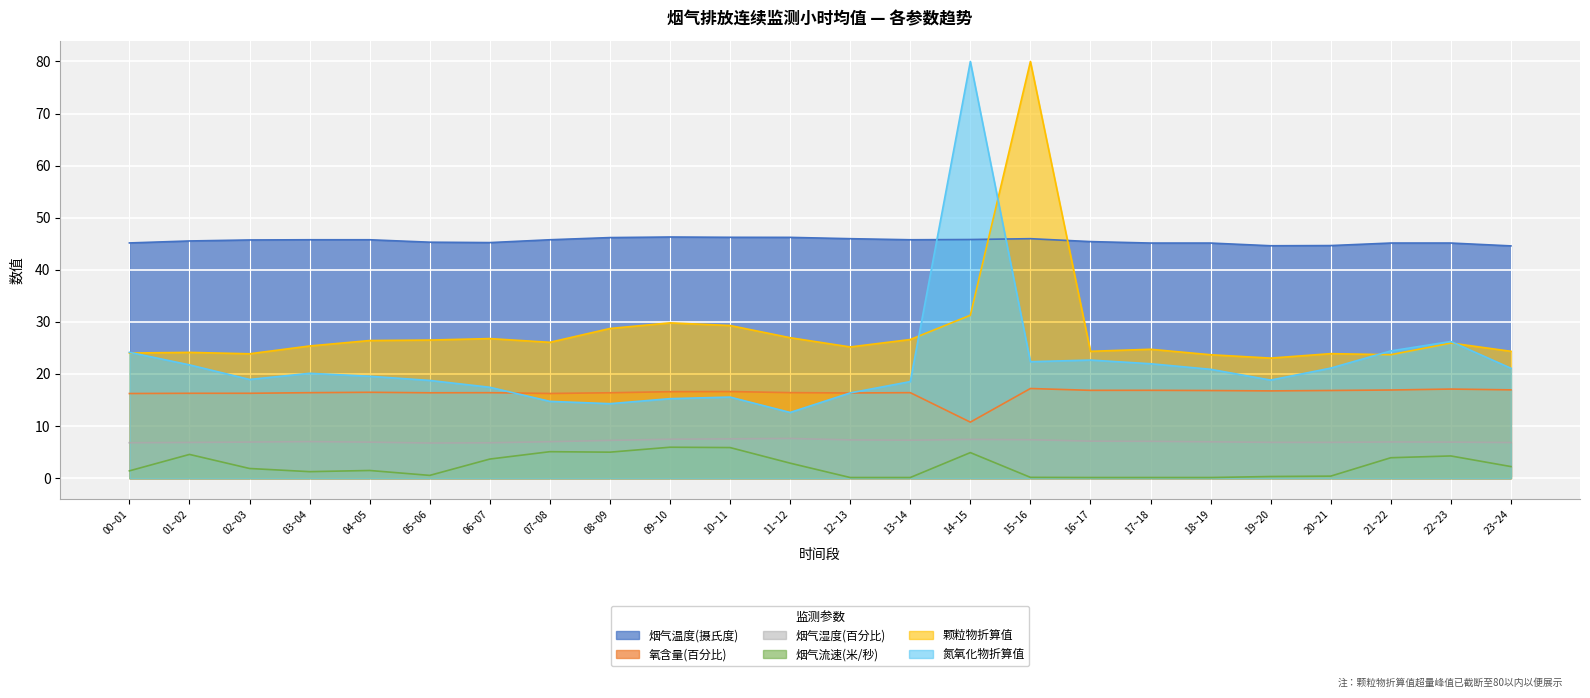

Where do 氮氧化物折算值 and 颗粒物折算值 first cross each other?

00~01 and 01~02